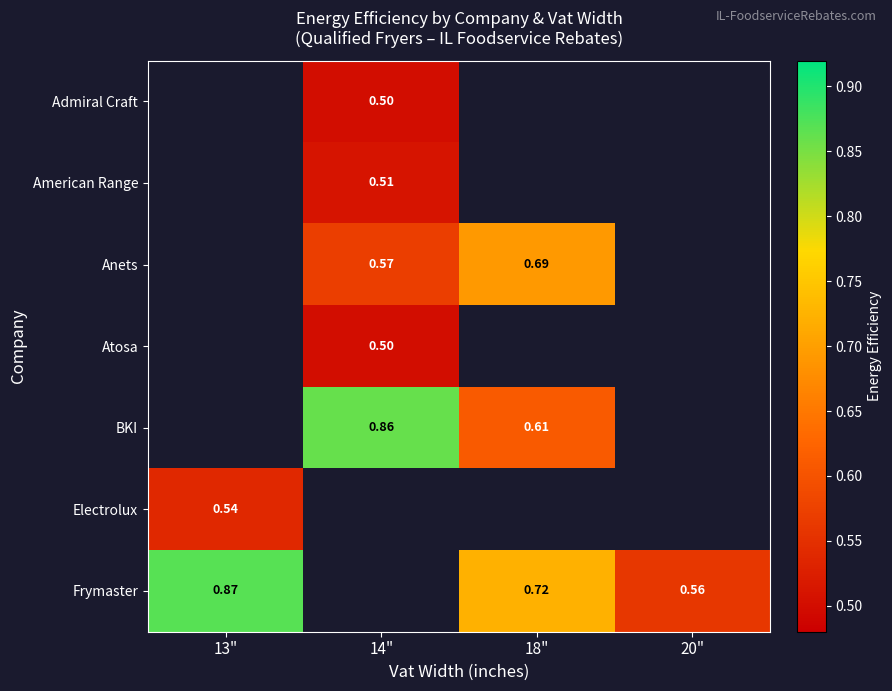

Between 13" and 18", which is larger?

18"